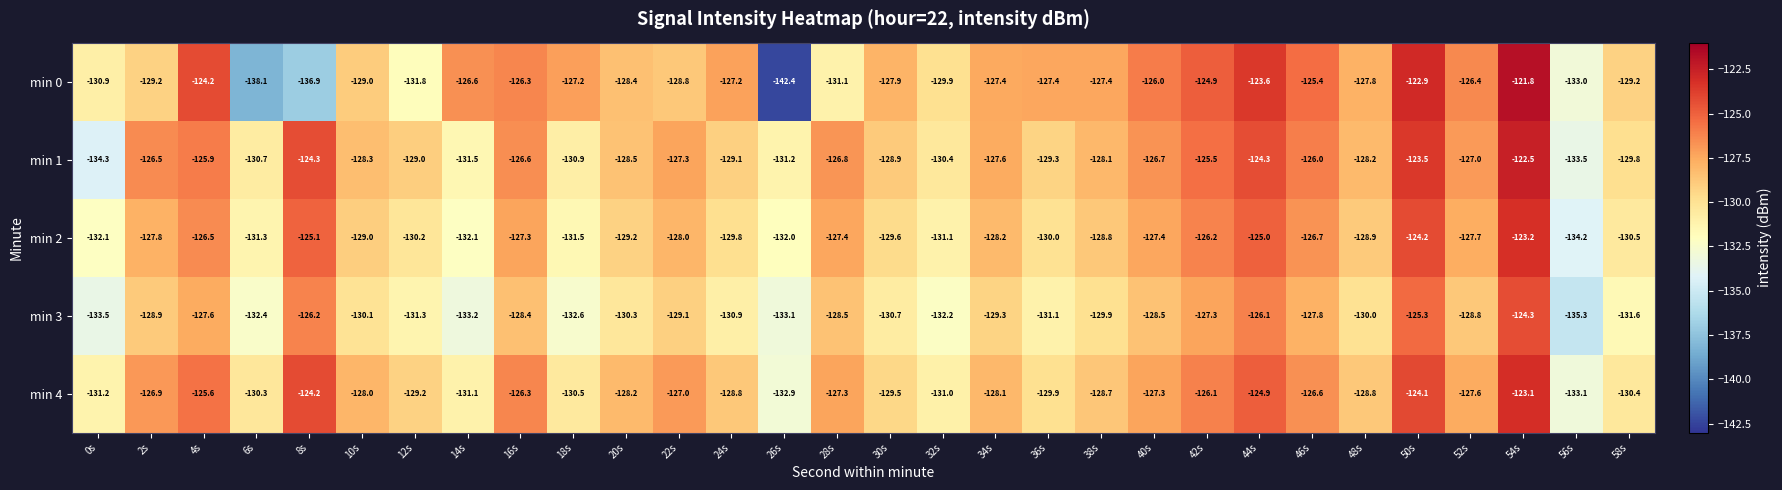

What is the lowest value of the min 3 series?

-135.3